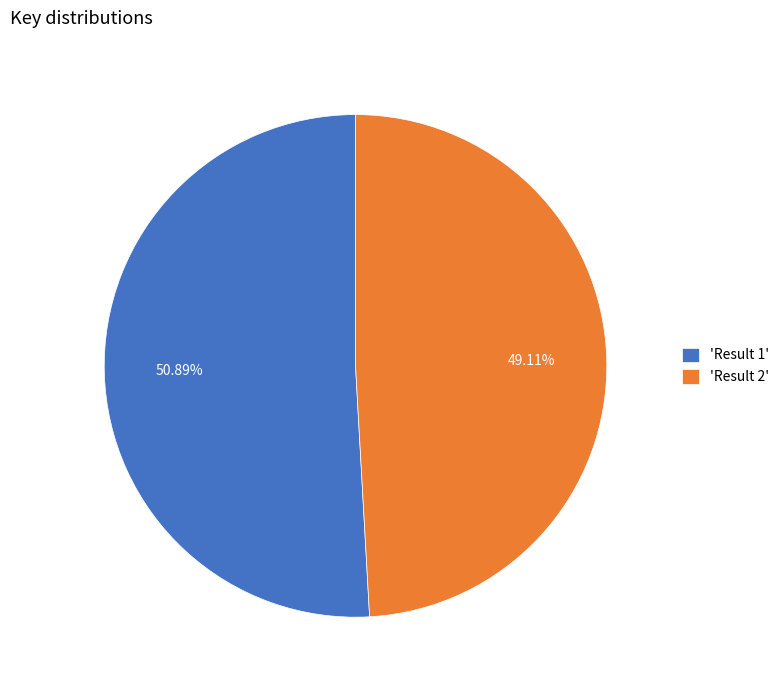

How many segments does this pie chart have?

2